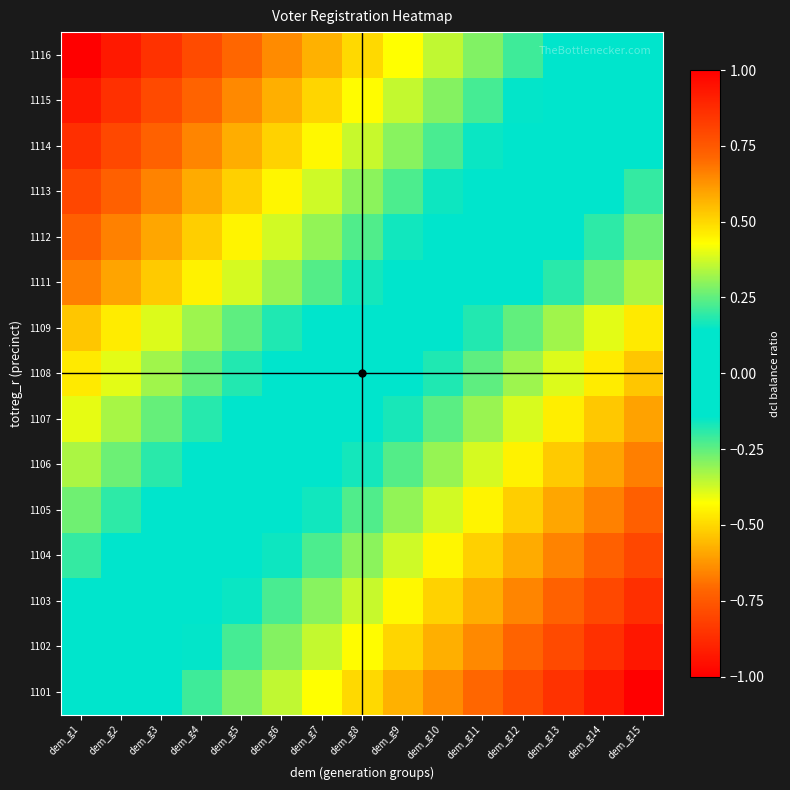

Reading left to right, list all the values displayed in this chart.

1101: dem_g1=0.0	dem_g2=-0.1	dem_g3=-0.1	dem_g4=-0.2	dem_g5=-0.3	dem_g6=-0.4	dem_g7=-0.4	dem_g8=-0.5	dem_g9=-0.6	dem_g10=-0.6	dem_g11=-0.7	dem_g12=-0.8	dem_g13=-0.9	dem_g14=-0.9	dem_g15=-1.0
1102: dem_g1=0.1	dem_g2=-0.0	dem_g3=-0.1	dem_g4=-0.1	dem_g5=-0.2	dem_g6=-0.3	dem_g7=-0.4	dem_g8=-0.4	dem_g9=-0.5	dem_g10=-0.6	dem_g11=-0.6	dem_g12=-0.7	dem_g13=-0.8	dem_g14=-0.9	dem_g15=-0.9
1103: dem_g1=0.1	dem_g2=0.1	dem_g3=-0.0	dem_g4=-0.1	dem_g5=-0.2	dem_g6=-0.2	dem_g7=-0.3	dem_g8=-0.4	dem_g9=-0.4	dem_g10=-0.5	dem_g11=-0.6	dem_g12=-0.7	dem_g13=-0.7	dem_g14=-0.8	dem_g15=-0.9
1104: dem_g1=0.2	dem_g2=0.1	dem_g3=0.1	dem_g4=-0.0	dem_g5=-0.1	dem_g6=-0.2	dem_g7=-0.2	dem_g8=-0.3	dem_g9=-0.4	dem_g10=-0.4	dem_g11=-0.5	dem_g12=-0.6	dem_g13=-0.7	dem_g14=-0.7	dem_g15=-0.8
1105: dem_g1=0.3	dem_g2=0.2	dem_g3=0.1	dem_g4=0.1	dem_g5=-0.0	dem_g6=-0.1	dem_g7=-0.2	dem_g8=-0.2	dem_g9=-0.3	dem_g10=-0.4	dem_g11=-0.4	dem_g12=-0.5	dem_g13=-0.6	dem_g14=-0.7	dem_g15=-0.7
1106: dem_g1=0.3	dem_g2=0.3	dem_g3=0.2	dem_g4=0.1	dem_g5=0.0	dem_g6=-0.0	dem_g7=-0.1	dem_g8=-0.2	dem_g9=-0.2	dem_g10=-0.3	dem_g11=-0.4	dem_g12=-0.5	dem_g13=-0.5	dem_g14=-0.6	dem_g15=-0.7
1107: dem_g1=0.4	dem_g2=0.3	dem_g3=0.3	dem_g4=0.2	dem_g5=0.1	dem_g6=0.0	dem_g7=-0.0	dem_g8=-0.1	dem_g9=-0.2	dem_g10=-0.2	dem_g11=-0.3	dem_g12=-0.4	dem_g13=-0.5	dem_g14=-0.5	dem_g15=-0.6
1108: dem_g1=0.5	dem_g2=0.4	dem_g3=0.3	dem_g4=0.3	dem_g5=0.2	dem_g6=0.1	dem_g7=0.0	dem_g8=-0.0	dem_g9=-0.1	dem_g10=-0.2	dem_g11=-0.2	dem_g12=-0.3	dem_g13=-0.4	dem_g14=-0.5	dem_g15=-0.5
1109: dem_g1=0.5	dem_g2=0.5	dem_g3=0.4	dem_g4=0.3	dem_g5=0.2	dem_g6=0.2	dem_g7=0.1	dem_g8=0.0	dem_g9=-0.0	dem_g10=-0.1	dem_g11=-0.2	dem_g12=-0.3	dem_g13=-0.3	dem_g14=-0.4	dem_g15=-0.5
1111: dem_g1=0.7	dem_g2=0.6	dem_g3=0.5	dem_g4=0.5	dem_g5=0.4	dem_g6=0.3	dem_g7=0.2	dem_g8=0.2	dem_g9=0.1	dem_g10=0.0	dem_g11=-0.0	dem_g12=-0.1	dem_g13=-0.2	dem_g14=-0.3	dem_g15=-0.3
1112: dem_g1=0.7	dem_g2=0.7	dem_g3=0.6	dem_g4=0.5	dem_g5=0.4	dem_g6=0.4	dem_g7=0.3	dem_g8=0.2	dem_g9=0.2	dem_g10=0.1	dem_g11=0.0	dem_g12=-0.1	dem_g13=-0.1	dem_g14=-0.2	dem_g15=-0.3
1113: dem_g1=0.8	dem_g2=0.7	dem_g3=0.7	dem_g4=0.6	dem_g5=0.5	dem_g6=0.4	dem_g7=0.4	dem_g8=0.3	dem_g9=0.2	dem_g10=0.2	dem_g11=0.1	dem_g12=0.0	dem_g13=-0.1	dem_g14=-0.1	dem_g15=-0.2
1114: dem_g1=0.9	dem_g2=0.8	dem_g3=0.7	dem_g4=0.7	dem_g5=0.6	dem_g6=0.5	dem_g7=0.4	dem_g8=0.4	dem_g9=0.3	dem_g10=0.2	dem_g11=0.2	dem_g12=0.1	dem_g13=0.0	dem_g14=-0.1	dem_g15=-0.1
1115: dem_g1=0.9	dem_g2=0.9	dem_g3=0.8	dem_g4=0.7	dem_g5=0.6	dem_g6=0.6	dem_g7=0.5	dem_g8=0.4	dem_g9=0.4	dem_g10=0.3	dem_g11=0.2	dem_g12=0.1	dem_g13=0.1	dem_g14=0.0	dem_g15=-0.1
1116: dem_g1=1.0	dem_g2=0.9	dem_g3=0.9	dem_g4=0.8	dem_g5=0.7	dem_g6=0.6	dem_g7=0.6	dem_g8=0.5	dem_g9=0.4	dem_g10=0.4	dem_g11=0.3	dem_g12=0.2	dem_g13=0.1	dem_g14=0.1	dem_g15=0.0